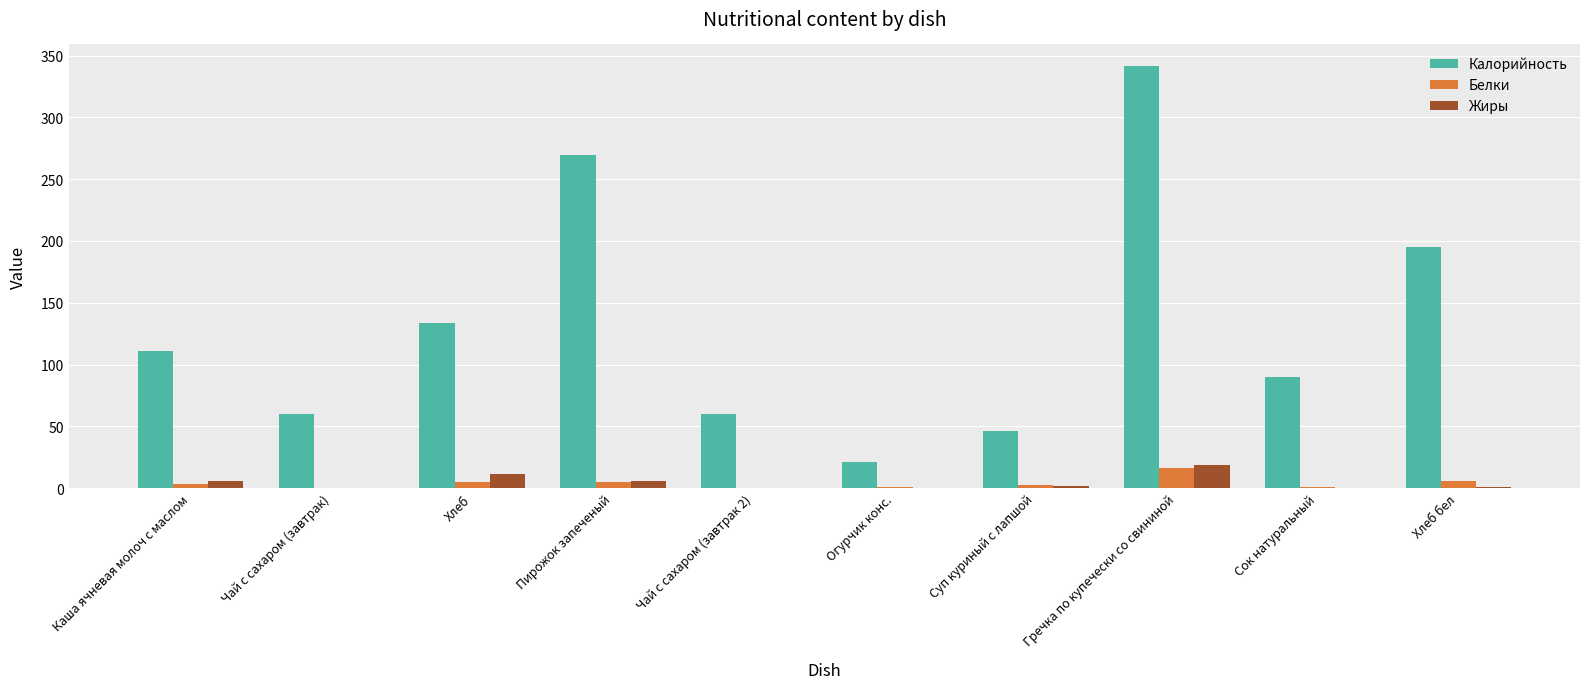

Where is Калорийность nearest to the value 181?

Хлеб бел